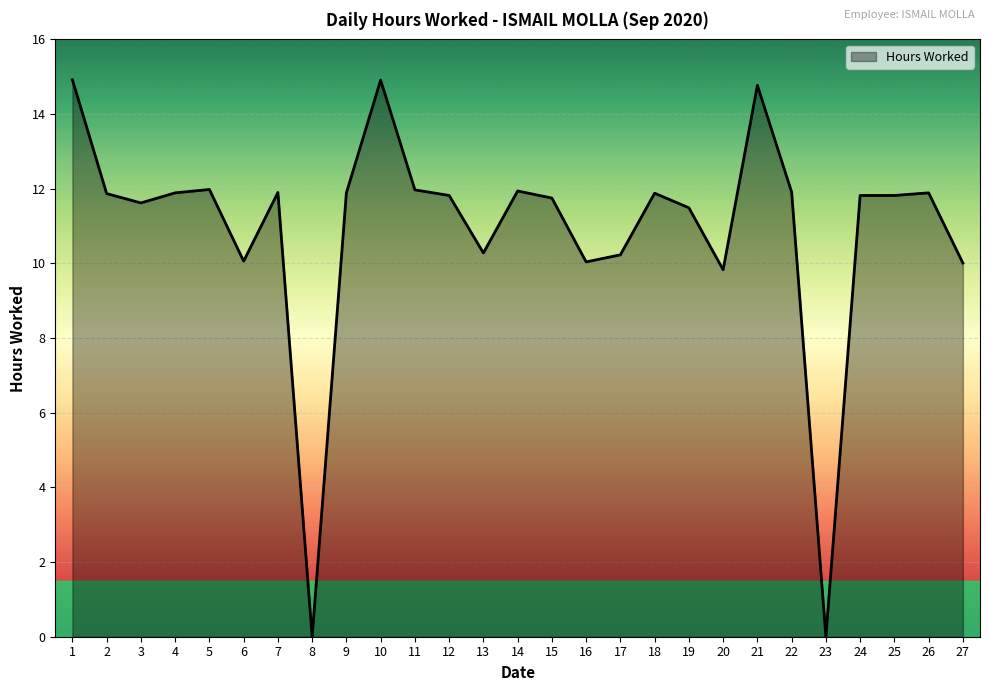

The chart shows a value of 4.9 at 21. True or false?

False